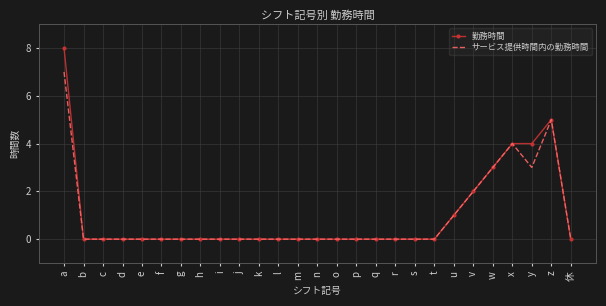

Which series has the largest range (max minus min)?

勤務時間